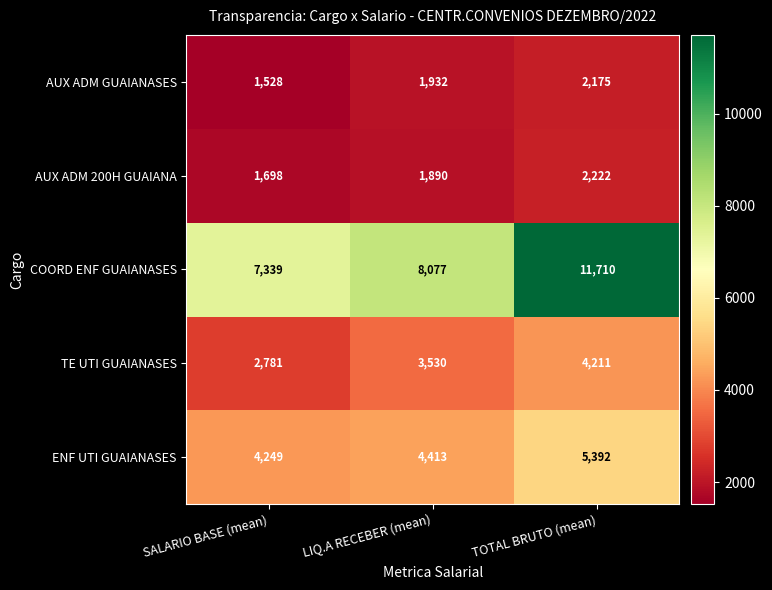

At LIQ.A RECEBER (mean), list the series in order from smallest to largest.

AUX ADM 200H GUAIANA, AUX ADM GUAIANASES, TE UTI GUAIANASES, ENF UTI GUAIANASES, COORD ENF GUAIANASES